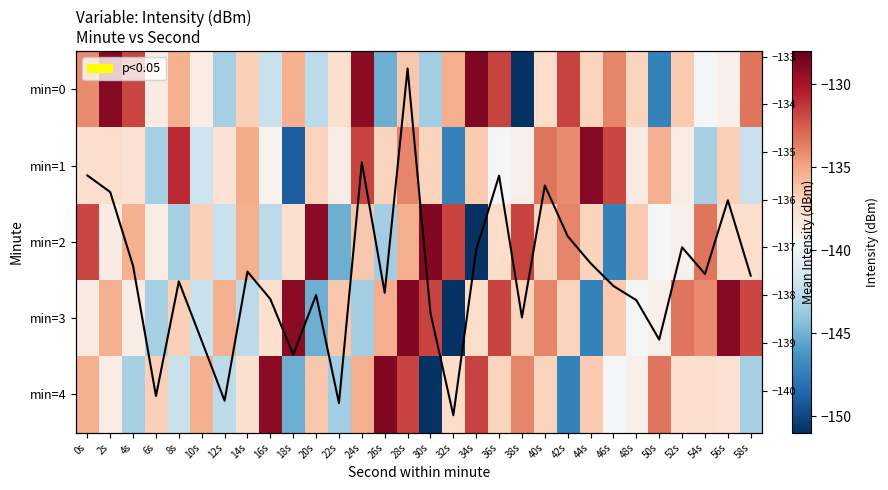

Read the Mean intensity value at 56s.

-136.0